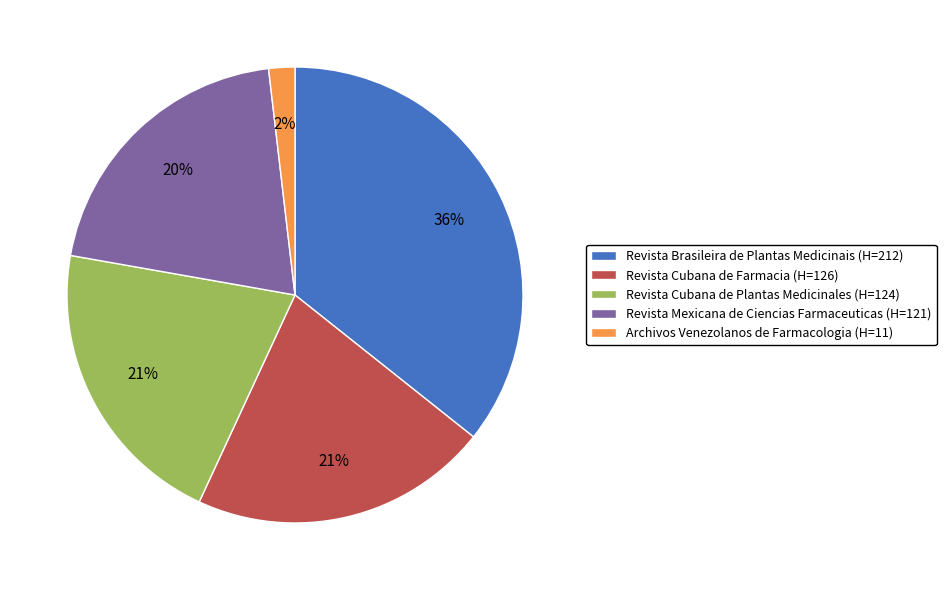

Do Revista Cubana de Plantas Medicinales (H=124) and Revista Cubana de Farmacia (H=126) together represent more than half of the pie?

No